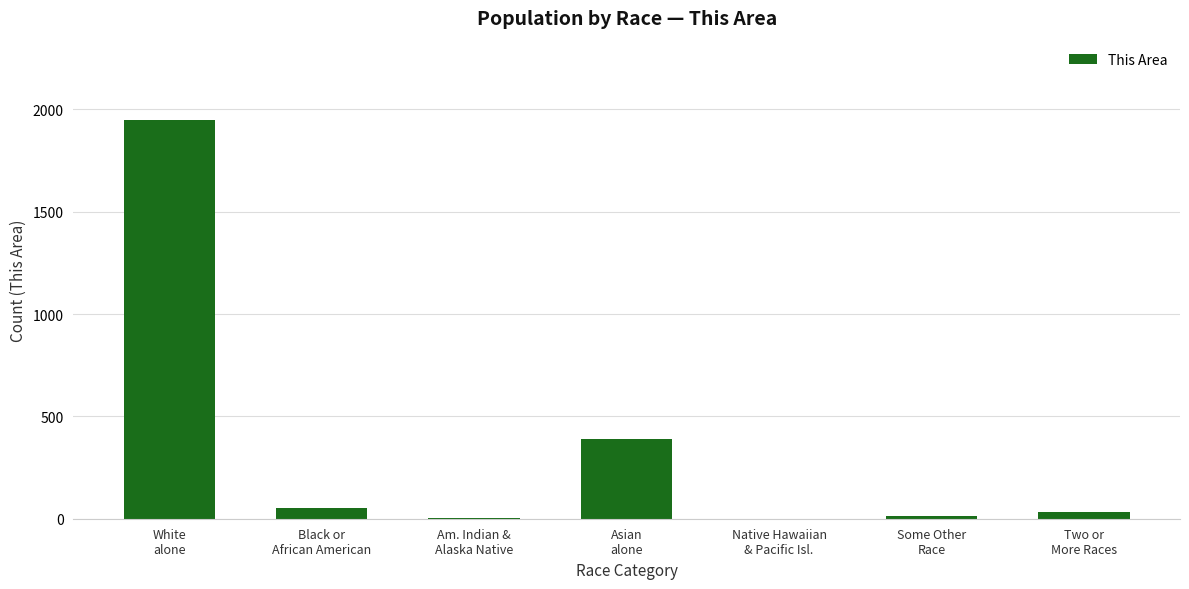

What is the change in value from Am. Indian &
Alaska Native to Asian
alone?

+385